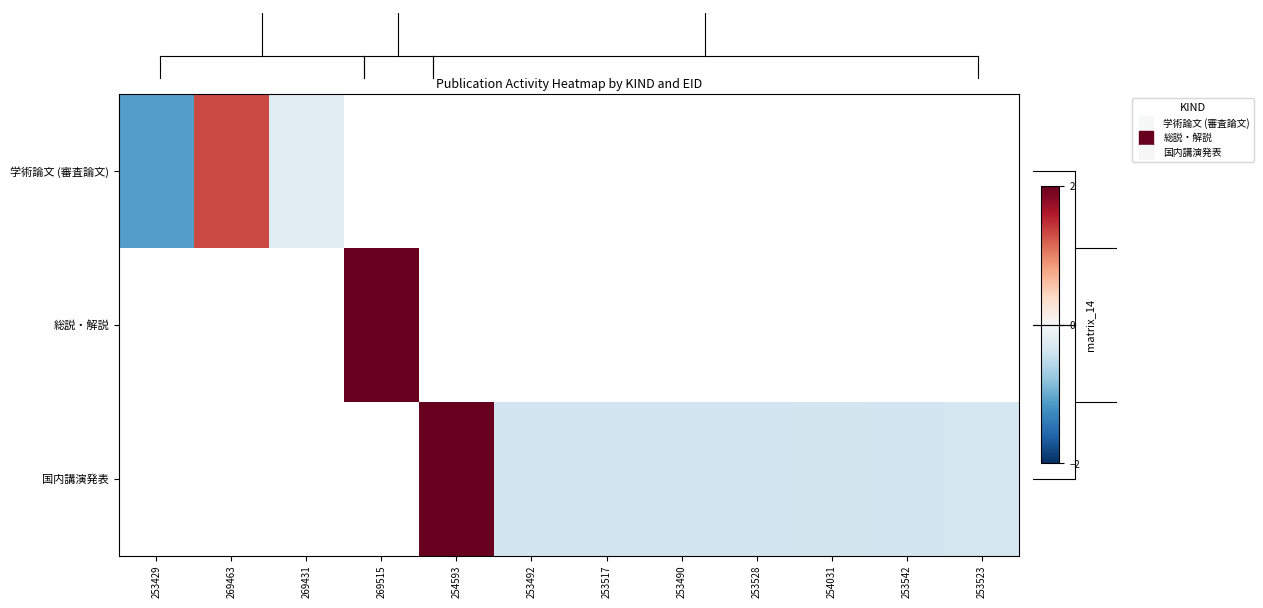

Between 253490 and 253528, which is larger?

253528